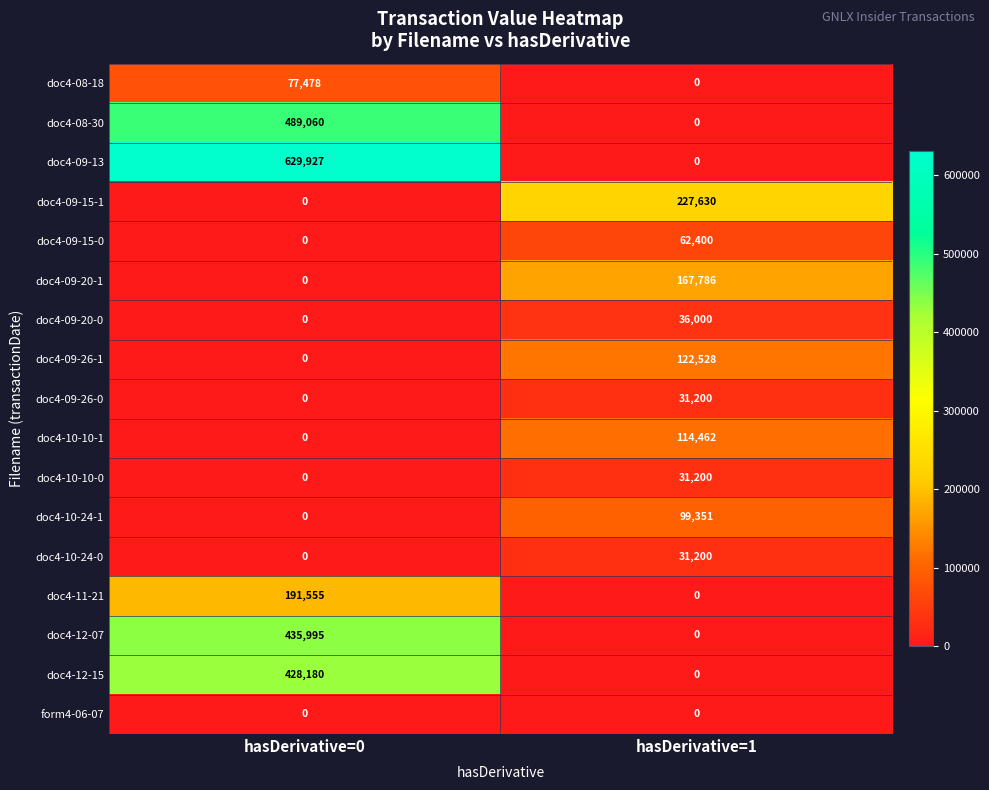

At which label is doc4-09-20-1 closest to 83893?

hasDerivative=0